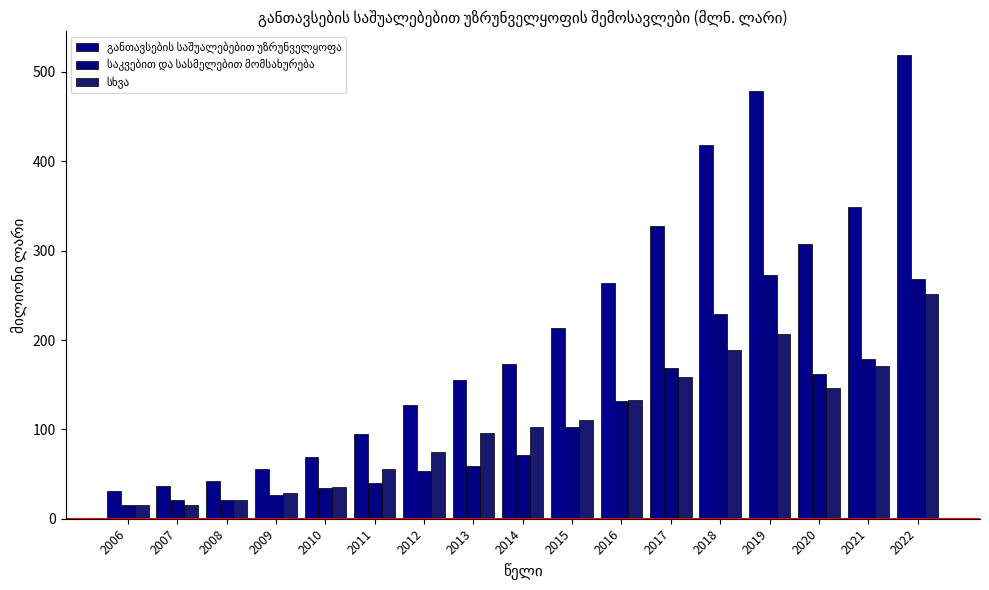

What is the sum of the სხვა values at 2022 and 2019?

458.1